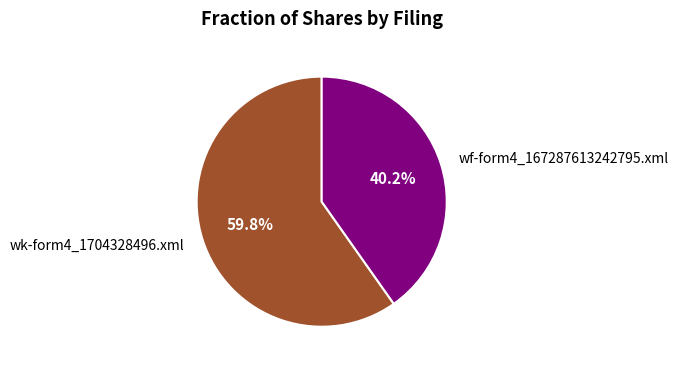

Which category accounts for the majority?

wk-form4_1704328496.xml